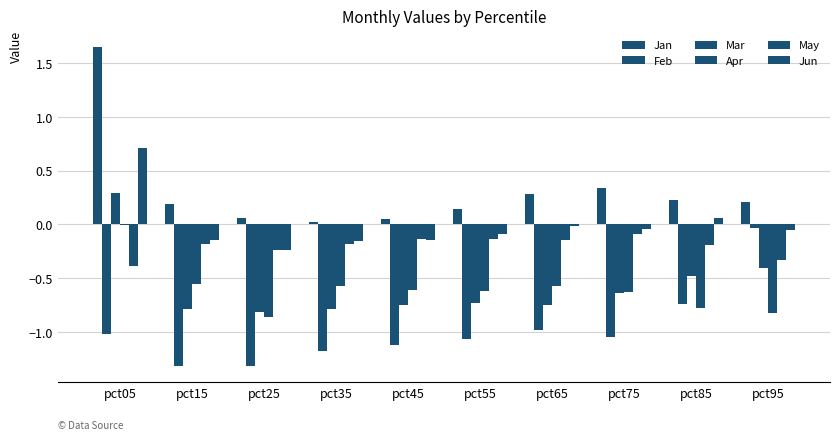

Rank the series by their maximum value, from lowest to highest.

May, Feb, Apr, Mar, Jun, Jan